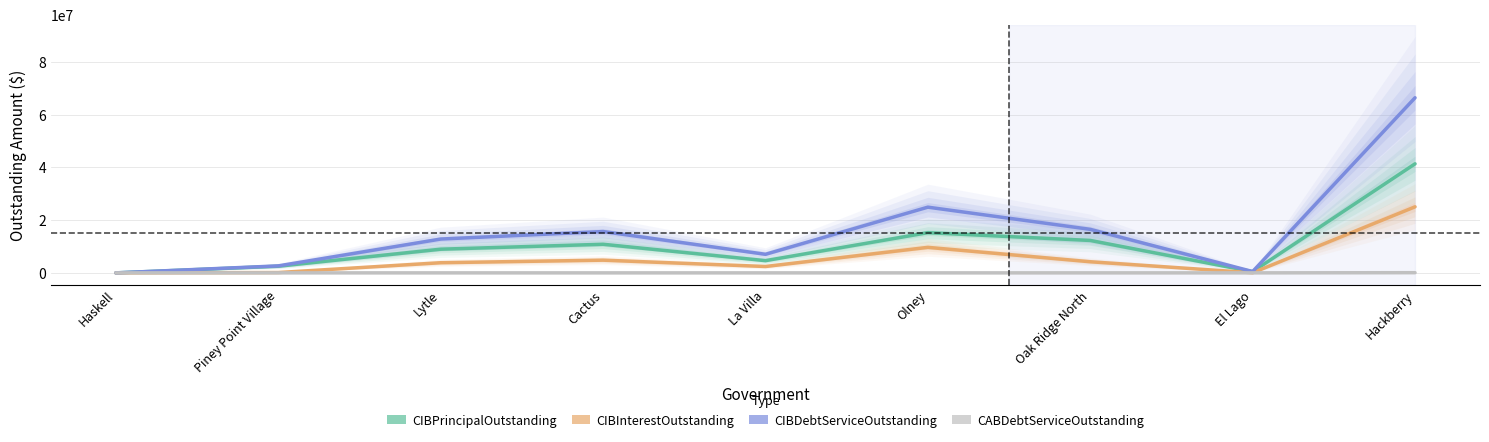

What is the difference between the highest and lowest values at Cactus?

15662565.9